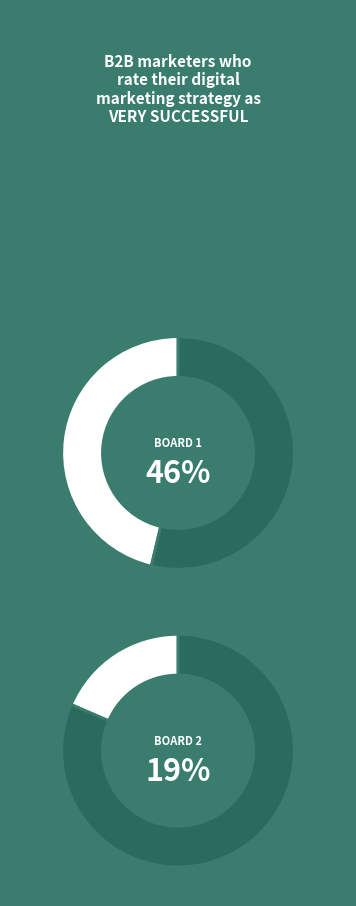

Does Board 2 represent more than half of the total?

No